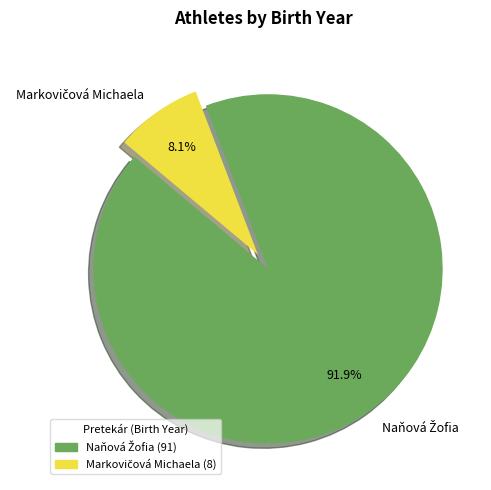

Does any single category account for the majority?

Yes